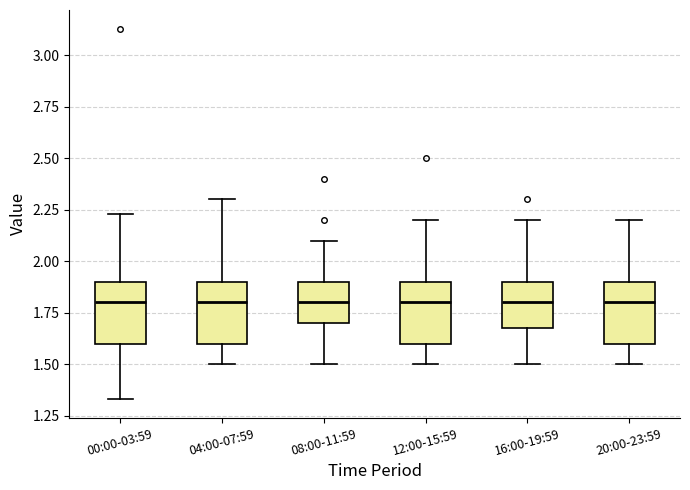

Reading left to right, read every box against the y-axis: the position of its median line, the range the box covers, and the ends of its whiskers. The values are not printed on the chart, so give them approximately, as read against the axis.

00:00-03:59: median 1.80, box 1.60 to 1.90, whiskers 1.35 to 2.25
04:00-07:59: median 1.80, box 1.60 to 1.90, whiskers 1.50 to 2.30
08:00-11:59: median 1.80, box 1.70 to 1.90, whiskers 1.50 to 2.10
12:00-15:59: median 1.80, box 1.60 to 1.90, whiskers 1.50 to 2.20
16:00-19:59: median 1.80, box 1.70 to 1.90, whiskers 1.50 to 2.20
20:00-23:59: median 1.80, box 1.60 to 1.90, whiskers 1.50 to 2.20